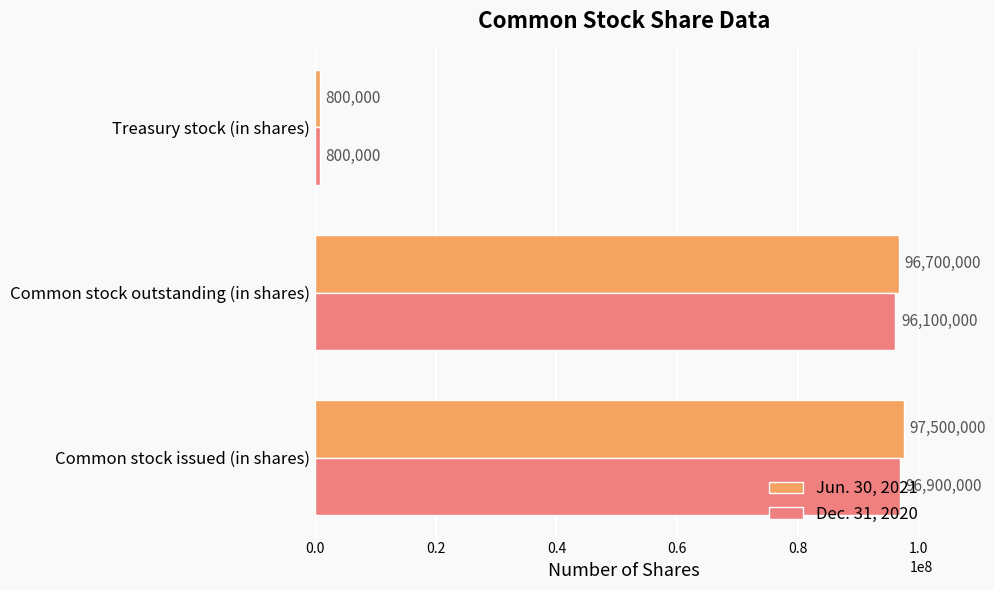

What is the minimum value shown in the chart?

800000